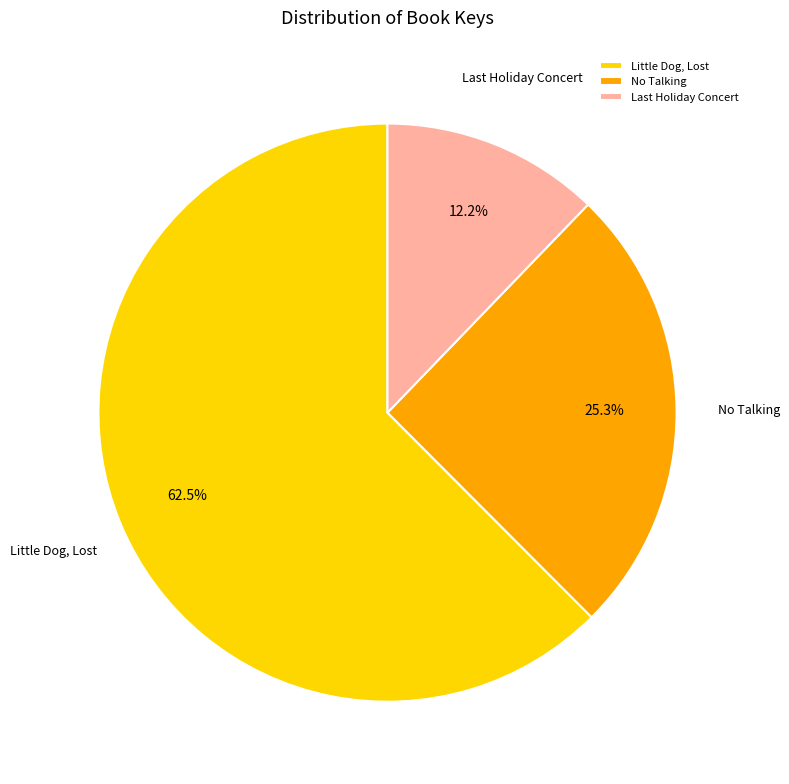

To the nearest percent, what is the difference between the largest and smallest slice percentages?

50%